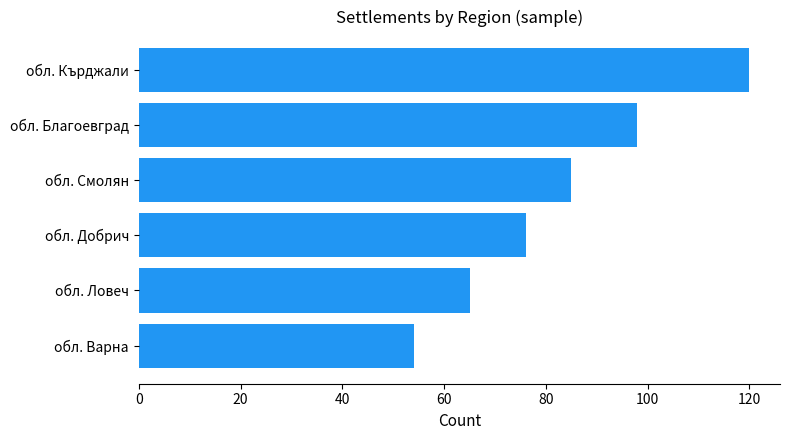

At which label is the value closest to 87?

обл. Смолян